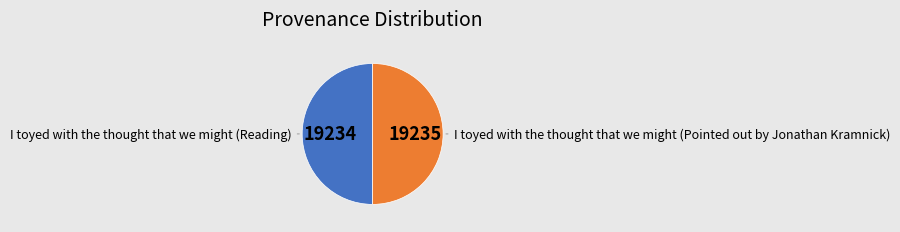

Is it true that I toyed with the thought that we might (Reading) is 58% of the pie?

False